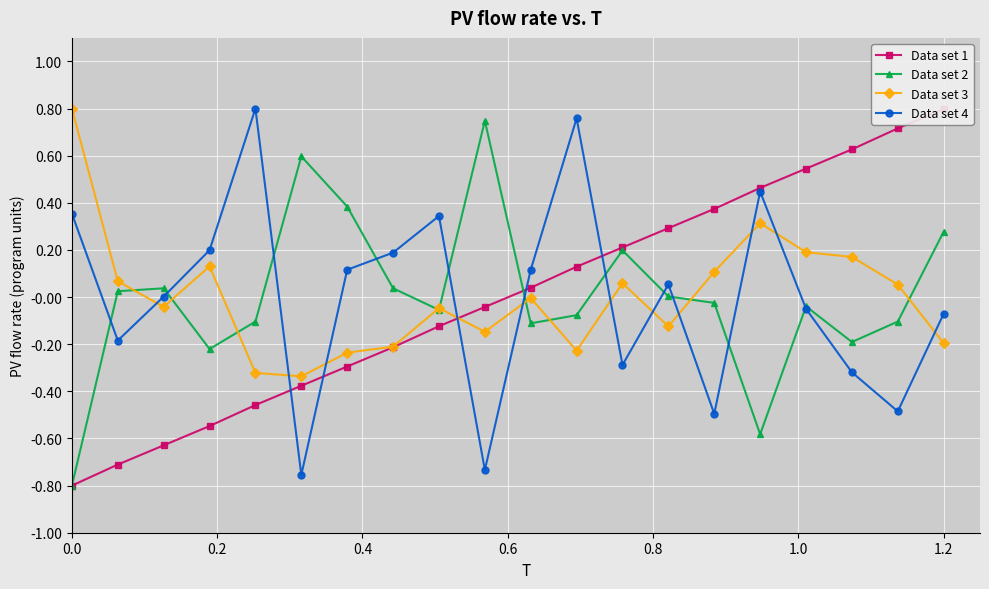

True or false: col_3 has more than 0 interior local peaks.

False